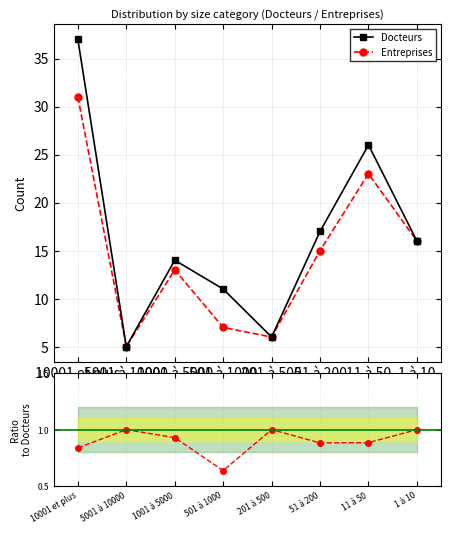

How many lines are shown in the chart?

3